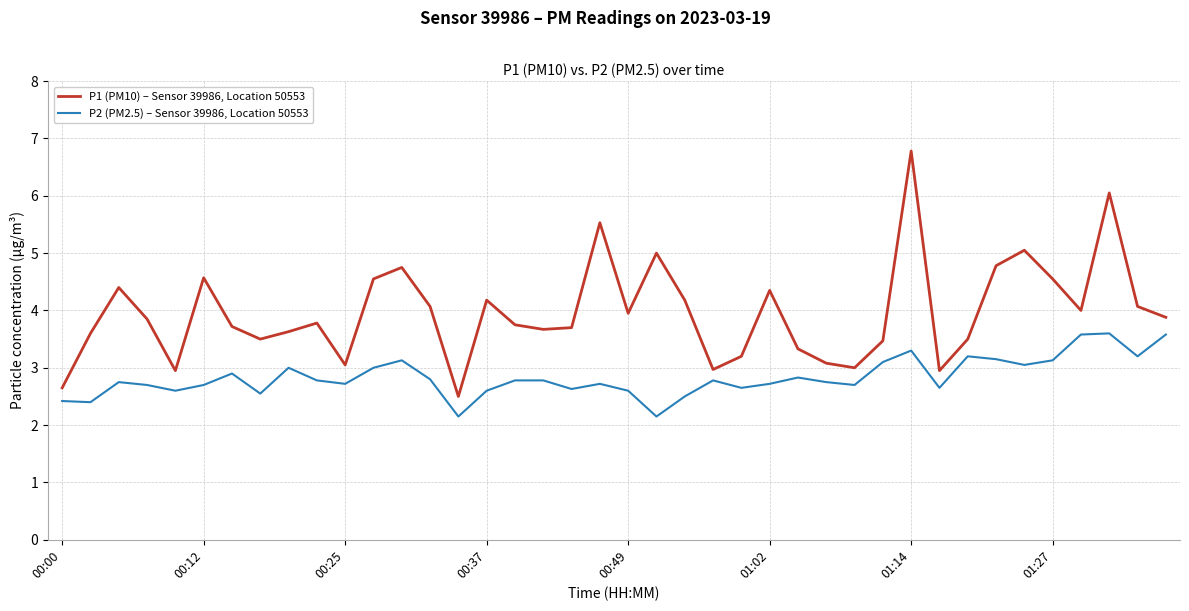

What is the maximum value shown in the chart?

6.8